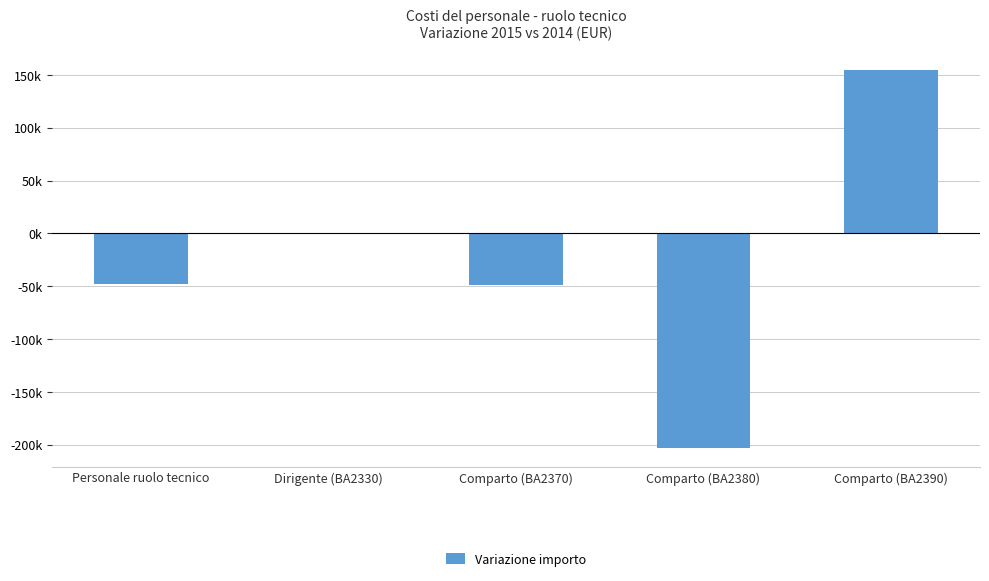

True or false: the data shows -115465 at Comparto (BA2380).

False